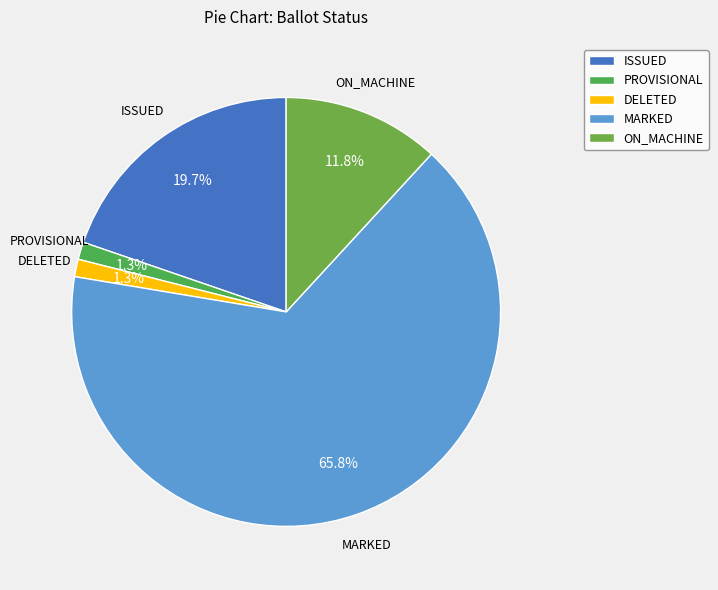

Which category accounts for the majority?

MARKED